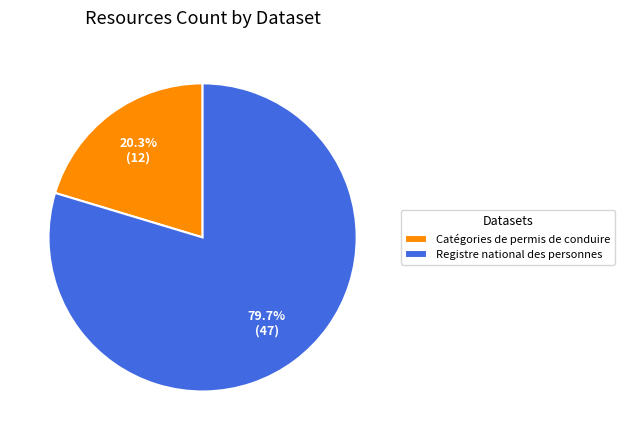

True or false: Registre national des personnes accounts for 67% of the total.

False